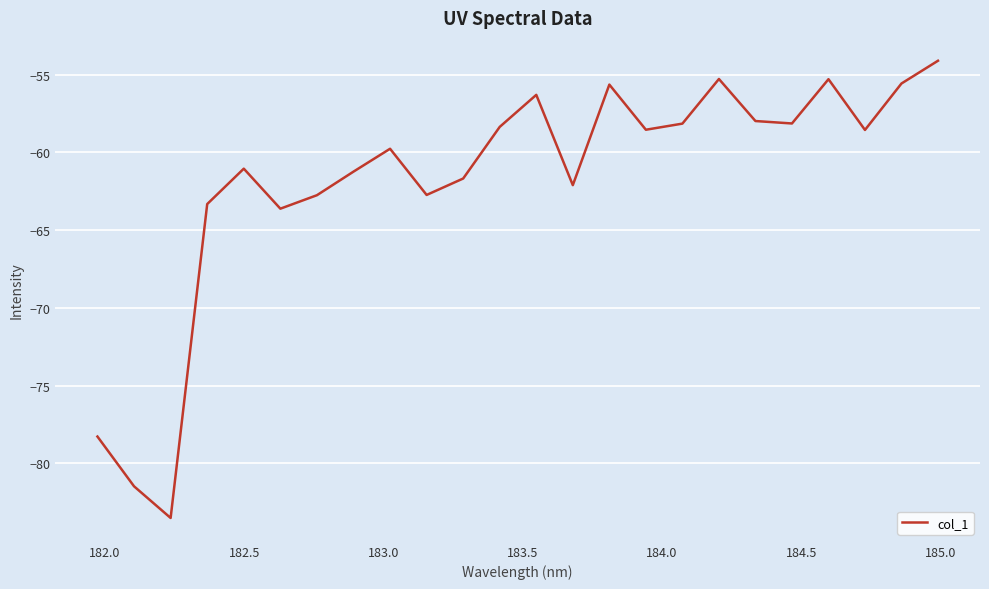

What is the difference between the maximum and minimum values?

29.4